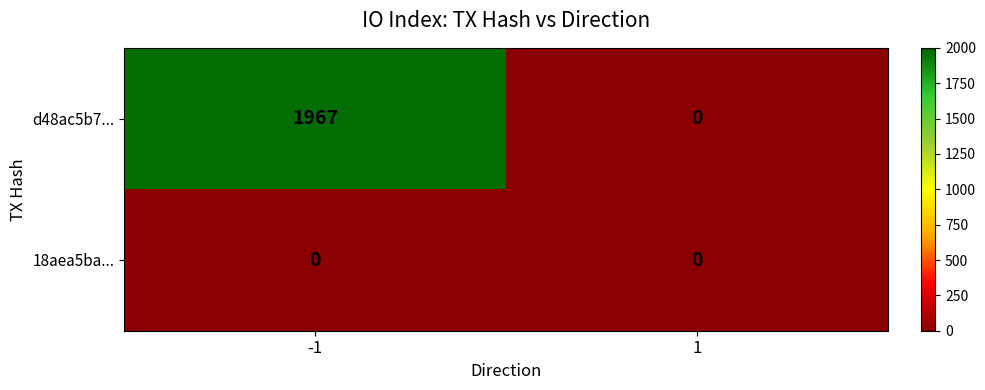

What is the difference between the maximum and minimum values in the d48ac5b7... series?

1967